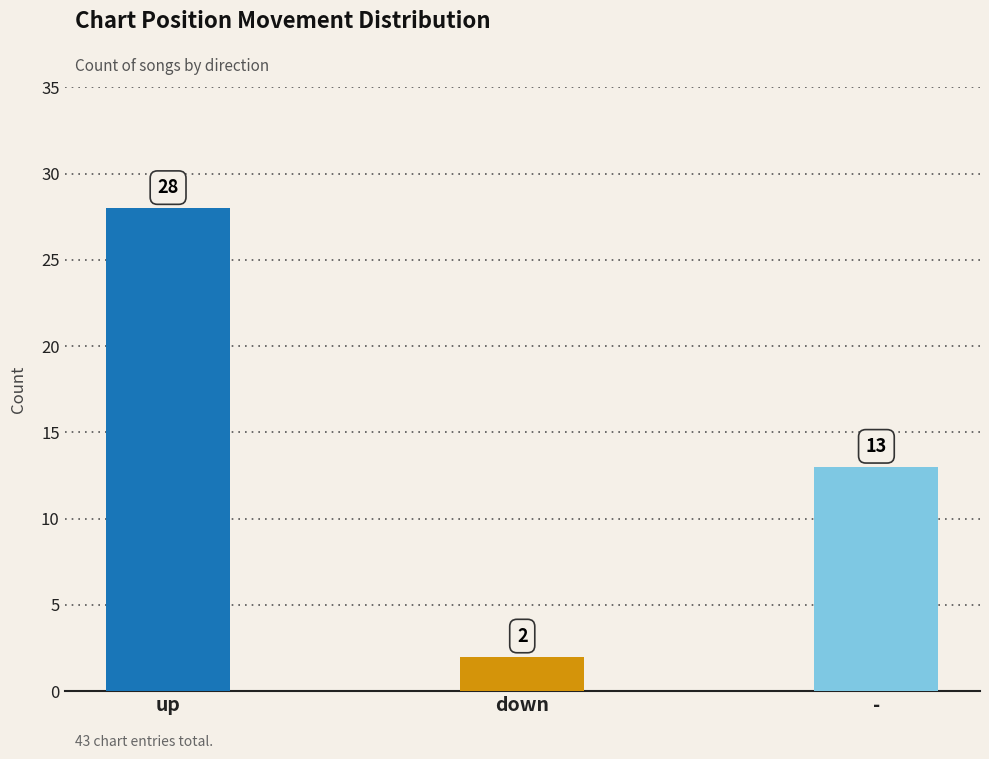

Reading left to right, list all the values displayed in this chart.

up=28	down=2	-=13